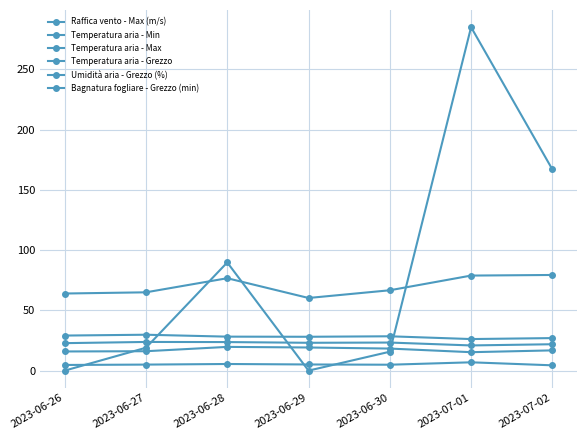

How many lines are shown in the chart?

6